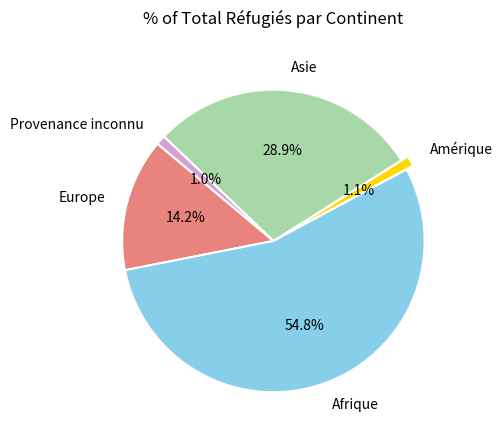

What is the ratio of the value at Afrique to the value at Europe?

3.9